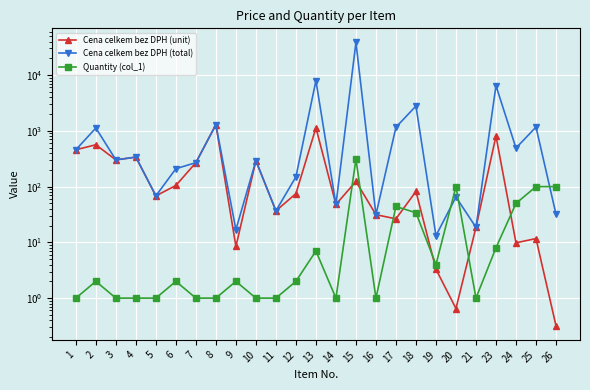

Where is Cena celkem bez DPH (unit) nearest to the value 646?

2